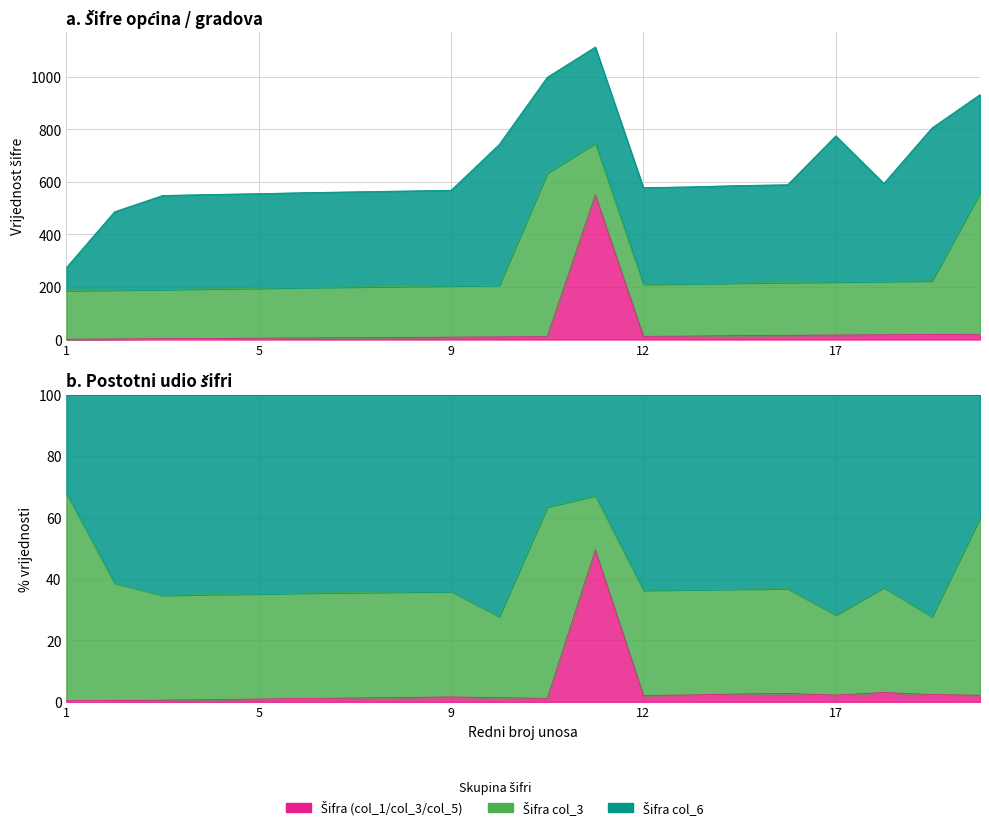

Which series has the largest total across all categories?

Šifra col_6